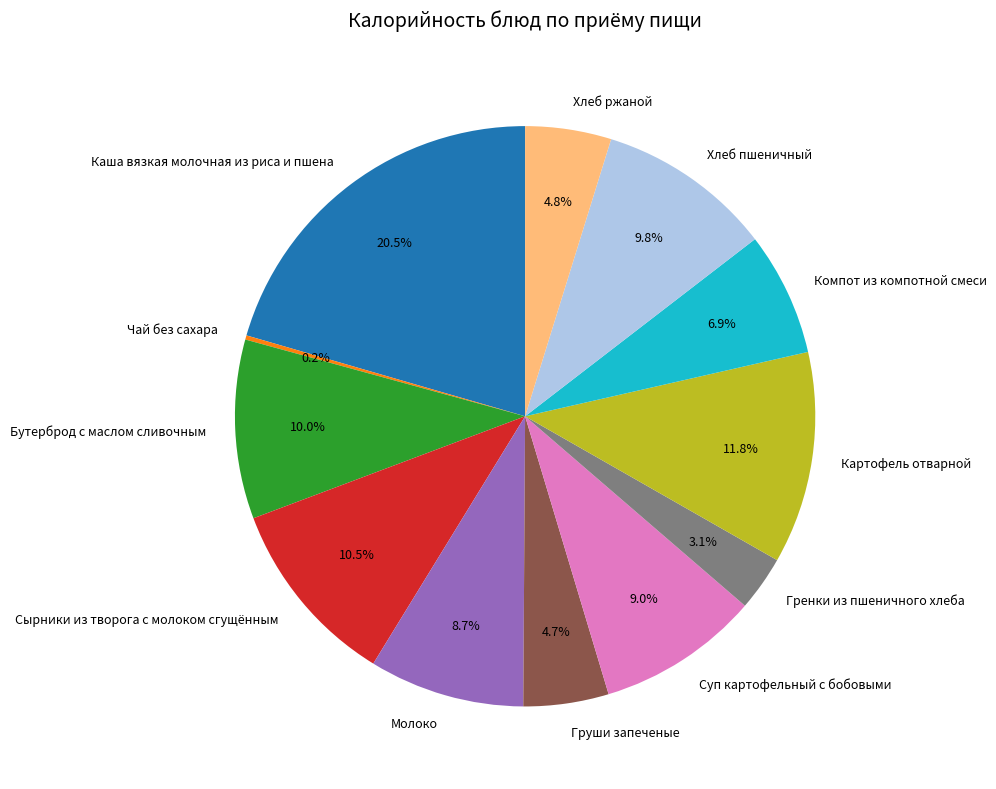

Between Картофель отварной and Компот из компотной смеси, which is larger?

Картофель отварной